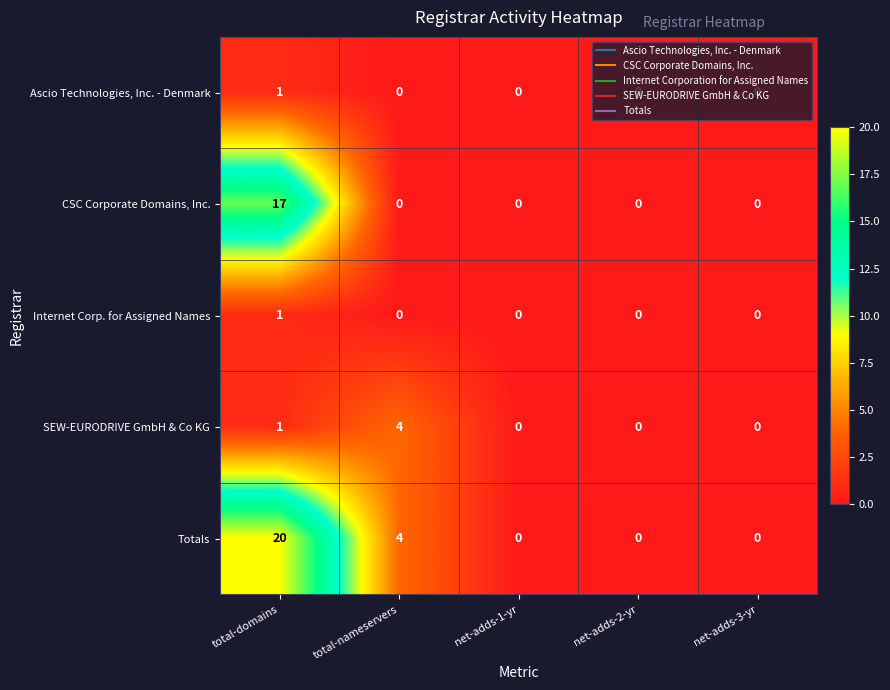

Is the value of Ascio Technologies, Inc. - Denmark at total-domains greater than the value of CSC Corporate Domains, Inc. at total-nameservers?

Yes